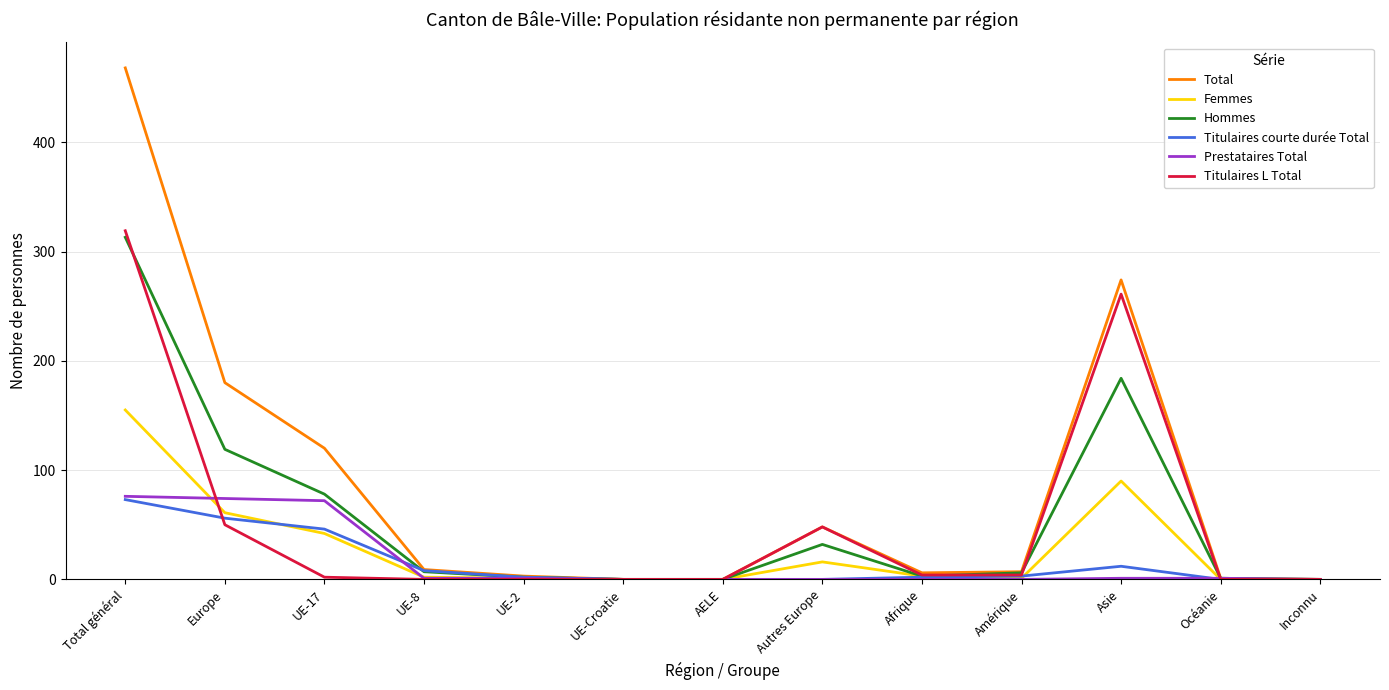

Where is Total nearest to the value 234?

Asie